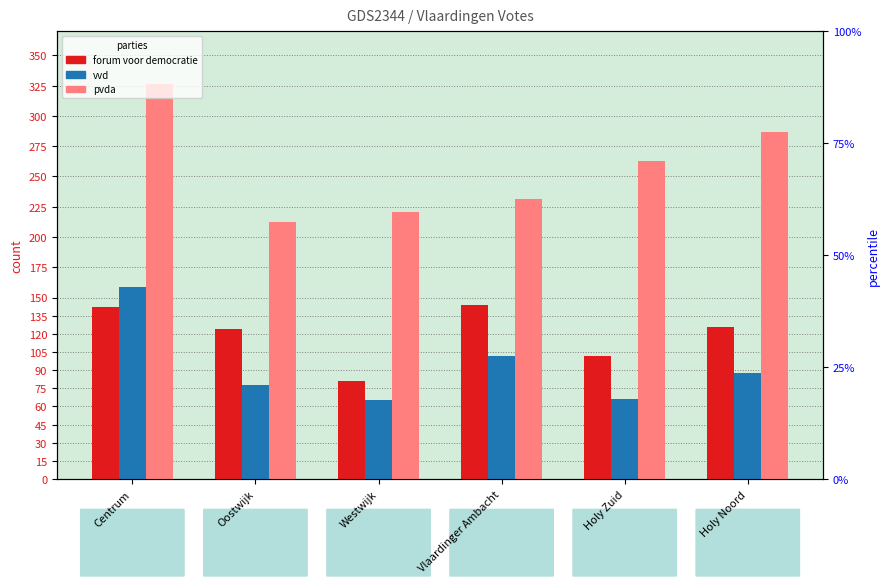

What is the total value across all series at Holy Noord?

501